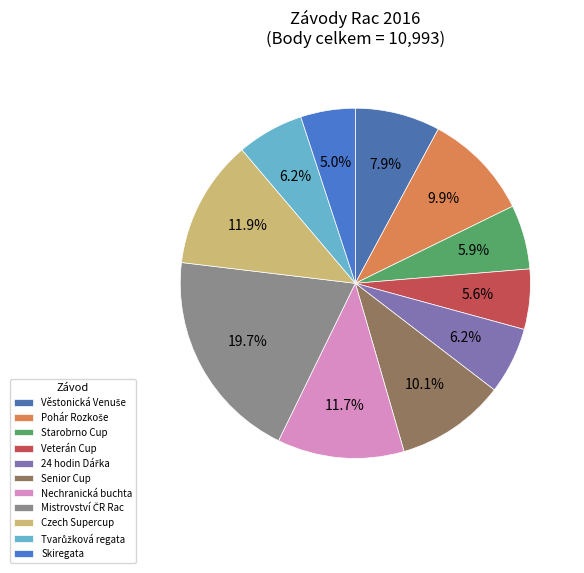

To the nearest percent, what is the difference between the Czech Supercup and Senior Cup slice percentages?

2%